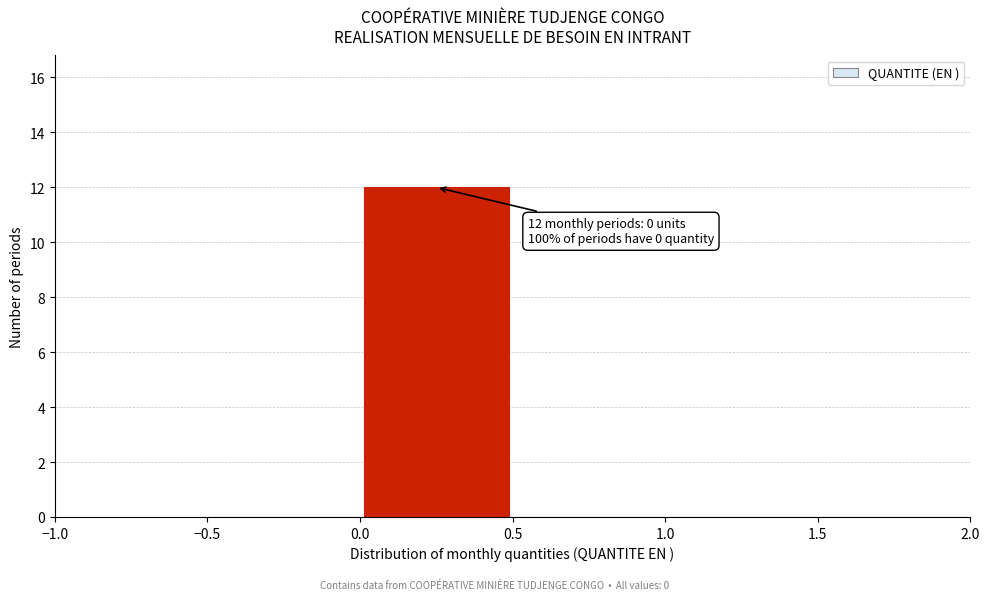

Which range on the x-axis has the tallest bar?

0.0 to 0.5